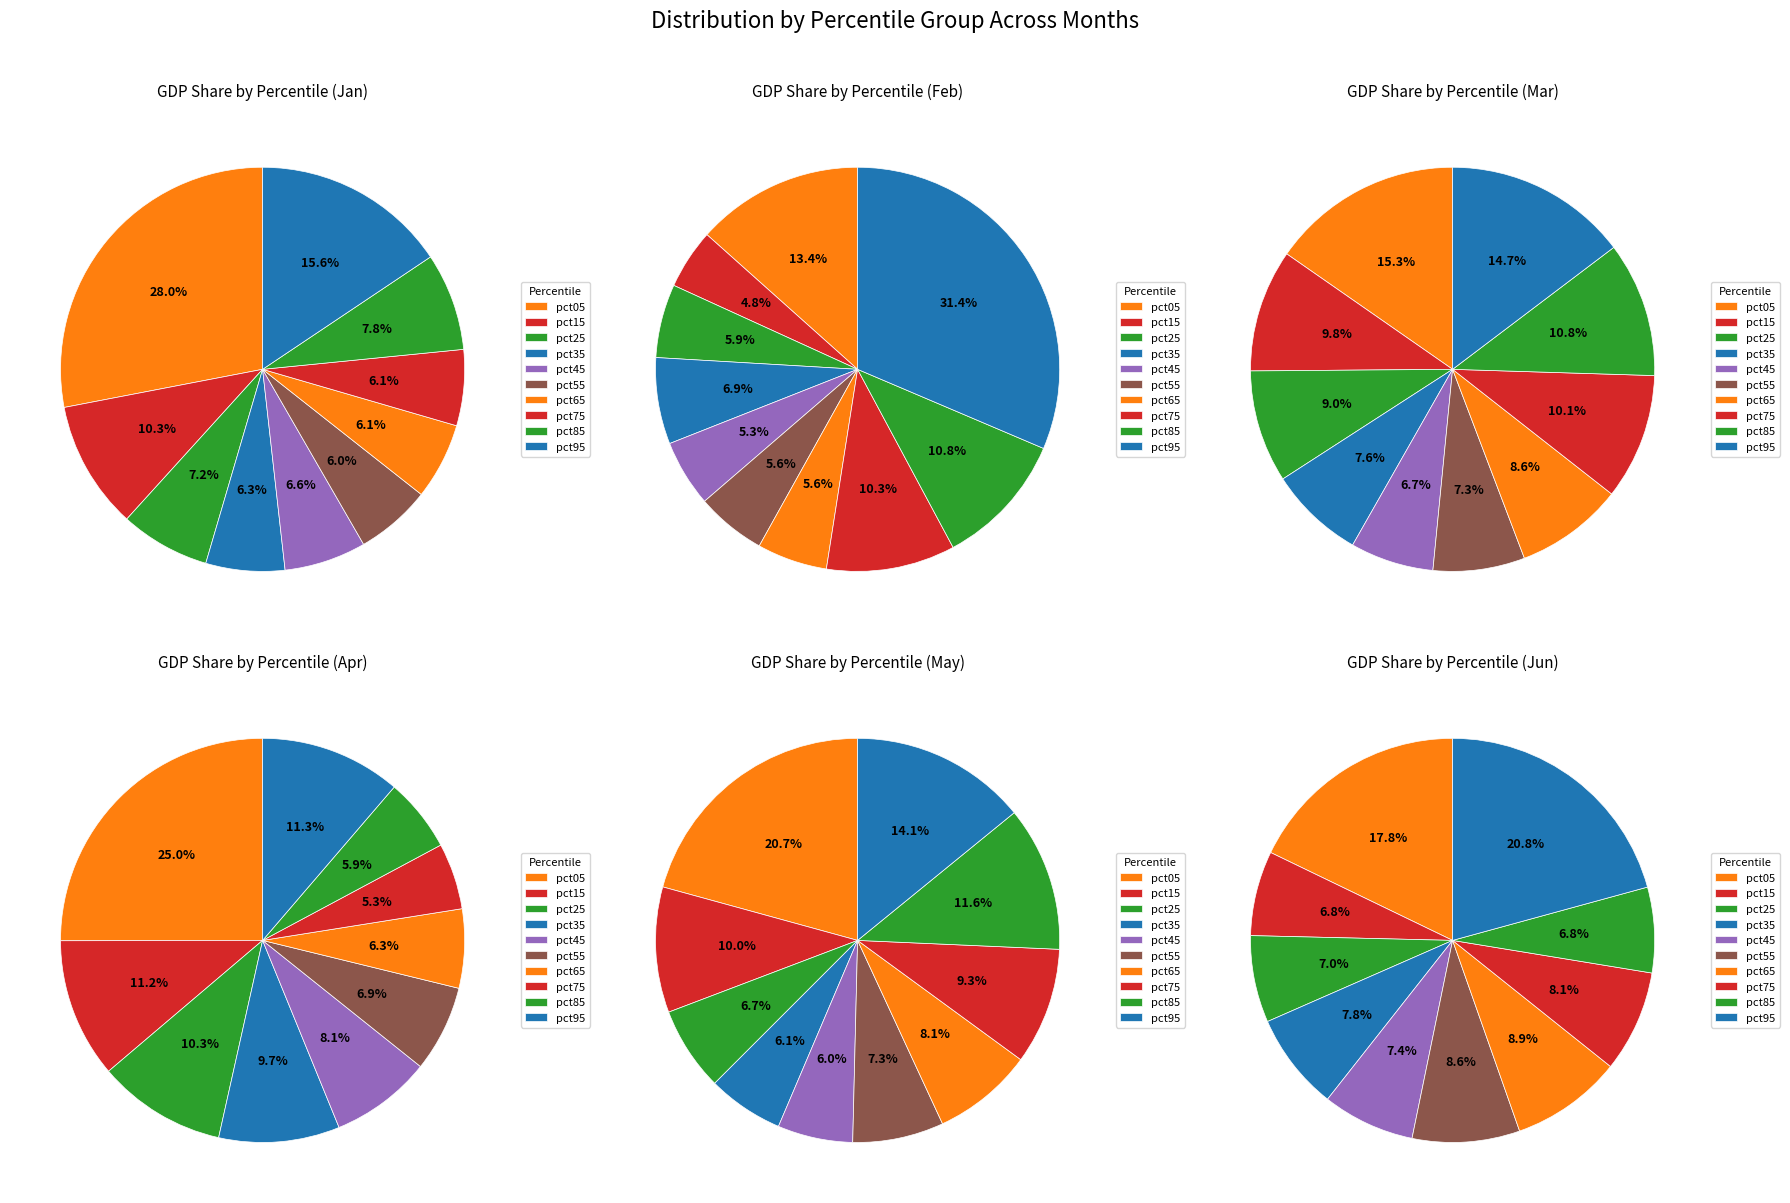

What is the largest slice in the pie chart?

pct05